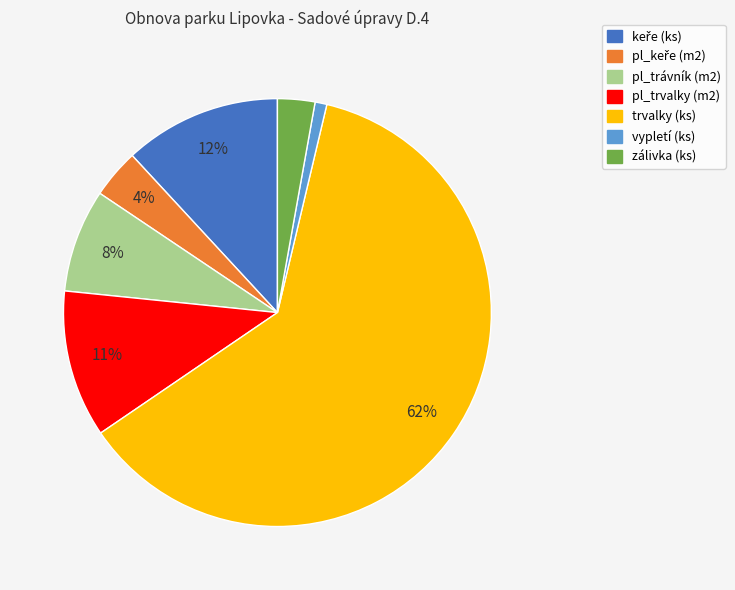

Which has a higher value, zálivka (ks) or vypletí (ks)?

zálivka (ks)